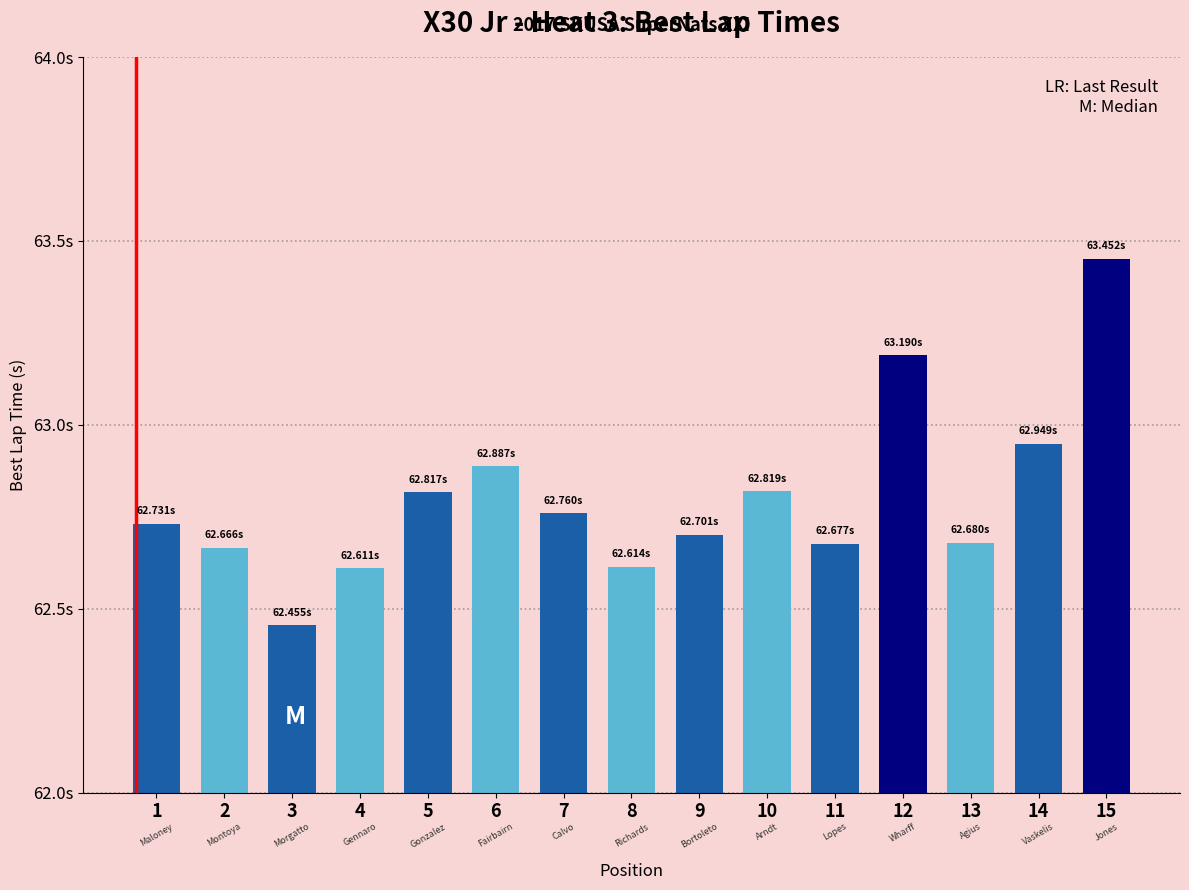

Does the chart contain any negative values?

No